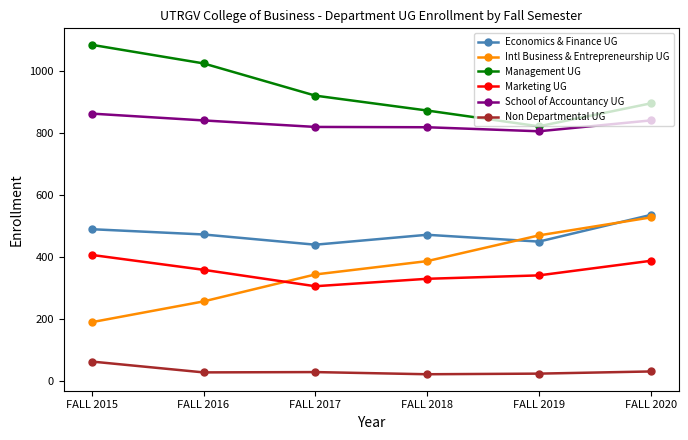

True or false: Marketing UG has a value of 649 at FALL 2015.

False